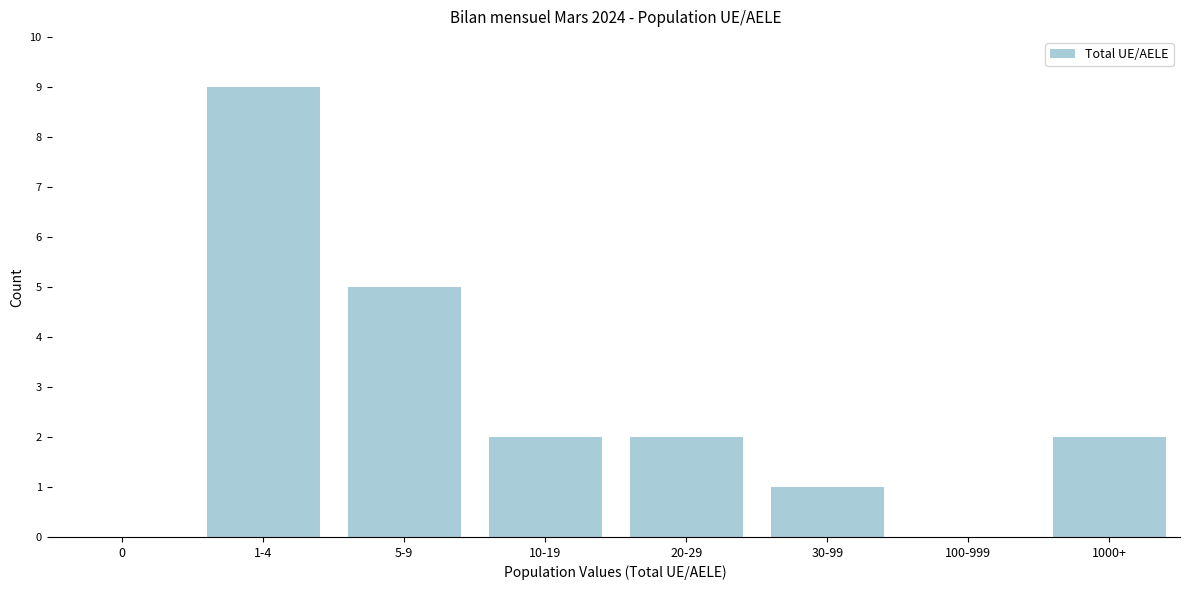

Reading left to right, what are all the values shown in this chart?

0=0	1-4=9	5-9=5	10-19=2	20-29=2	30-99=1	100-999=0	1000+=2